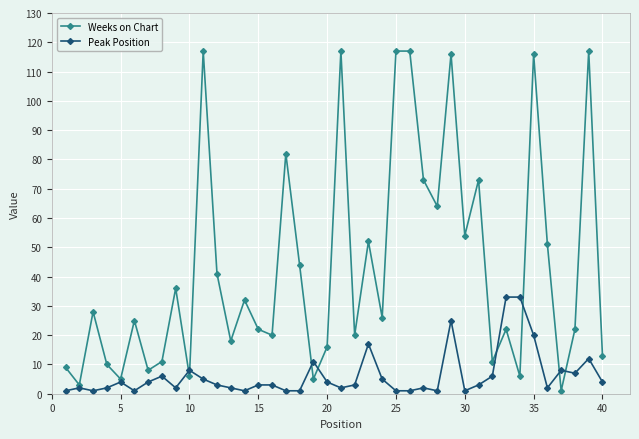

Rank the series by their average value, from highest to lowest.

Weeks on Chart, Peak Position